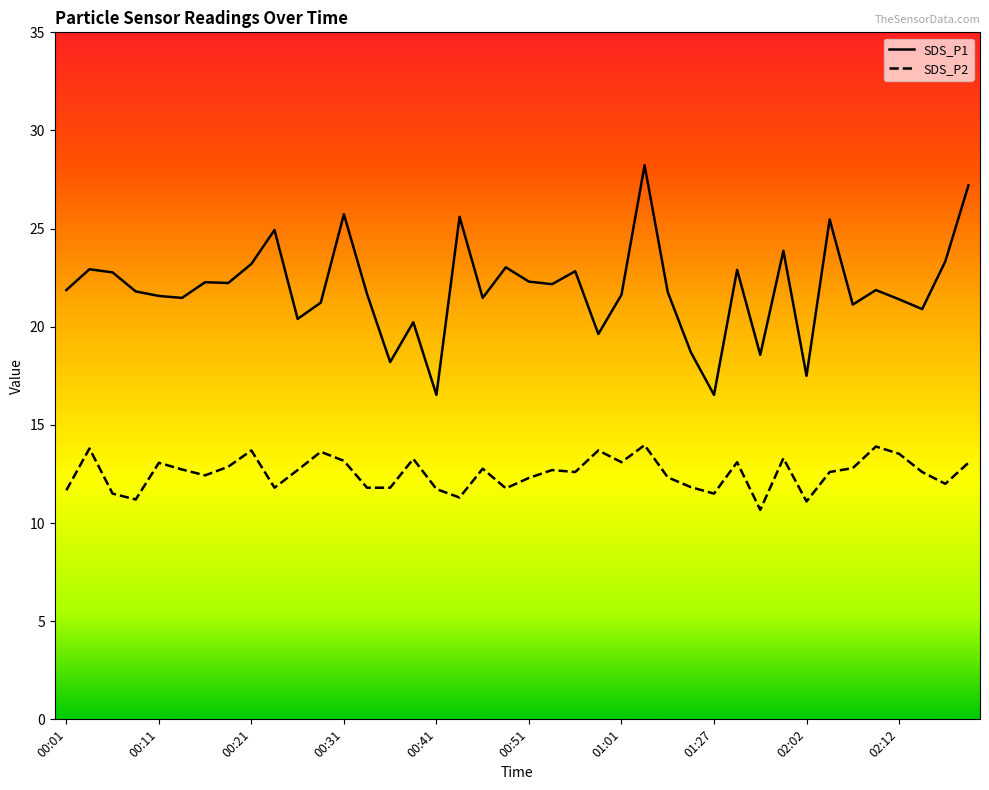

What is the label of the 36th point from the left?

02:09